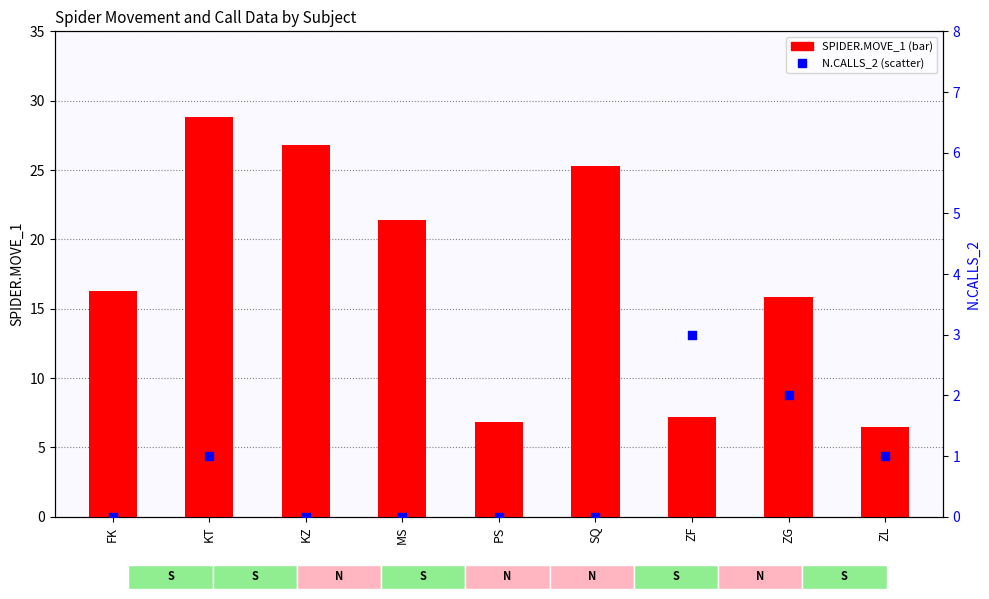

What is the total value across all series at ZL?

7.5